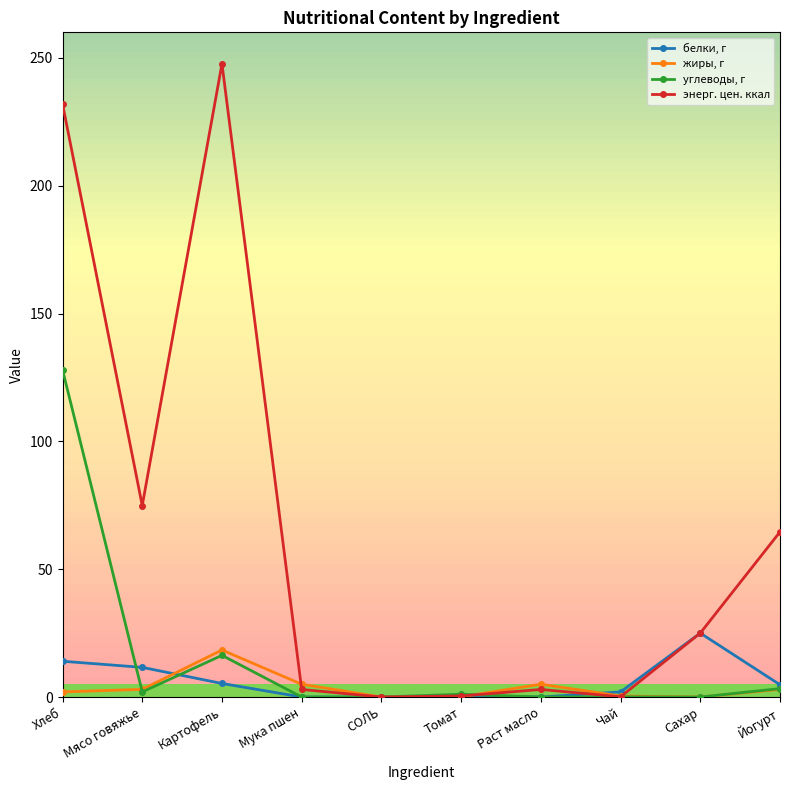

True or false: жиры, г and белки, г cross at least once.

True